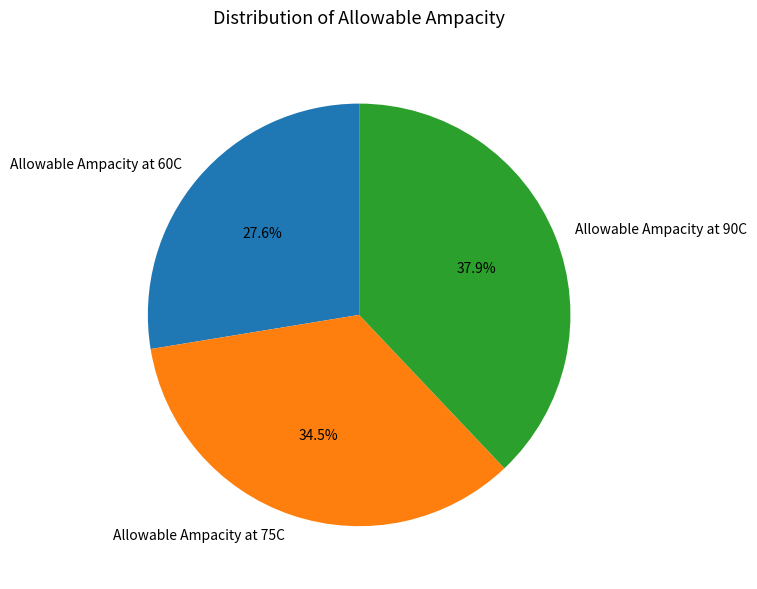

How many slices are in this pie chart?

3